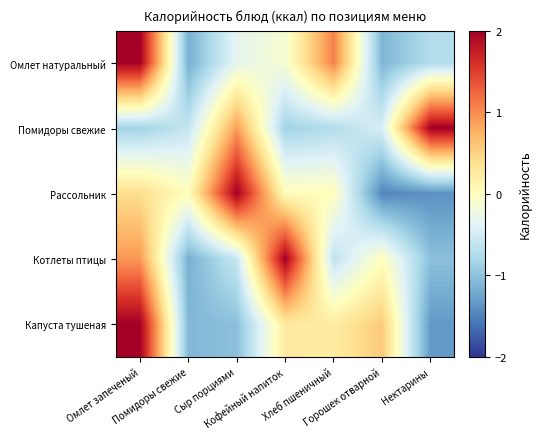

Reading right to left, transcribe all the data shown in this chart.

Омлет натуральный: Нектарины=-0.7	Горошек отварной=-1.1	Хлеб пшеничный=1.1	Кофейный напиток=-0.1	Сыр порциями=-0.3	Помидоры свежие=-1.2	Омлет запеченый=2.0
Помидоры свежие: Нектарины=2.0	Горошек отварной=-0.5	Хлеб пшеничный=-0.7	Кофейный напиток=-0.9	Сыр порциями=0.9	Помидоры свежие=-0.6	Омлет запеченый=-0.8
Рассольник: Нектарины=-1.4	Горошек отварной=-1.5	Хлеб пшеничный=0.0	Кофейный напиток=0.0	Сыр порциями=2.0	Помидоры свежие=0.0	Омлет запеченый=0.4
Котлеты птицы: Нектарины=-1.0	Горошек отварной=0.0	Хлеб пшеничный=-0.6	Кофейный напиток=2.0	Сыр порциями=-0.6	Помидоры свежие=-1.2	Омлет запеченый=0.9
Капуста тушеная: Нектарины=-1.3	Горошек отварной=0.6	Хлеб пшеничный=0.2	Кофейный напиток=0.3	Сыр порциями=-1.0	Помидоры свежие=-1.1	Омлет запеченый=2.0